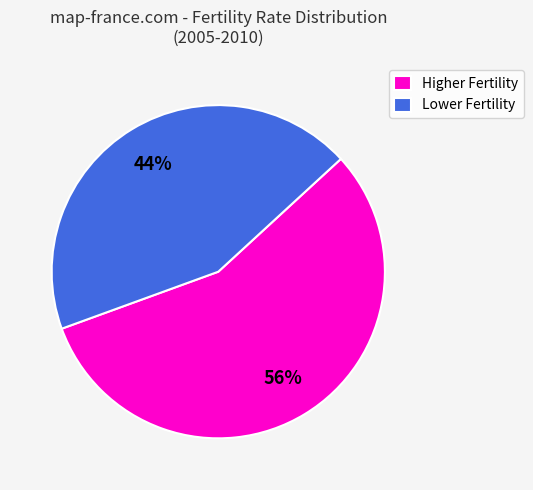

Rank the categories by value from highest to lowest.

Higher Fertility, Lower Fertility